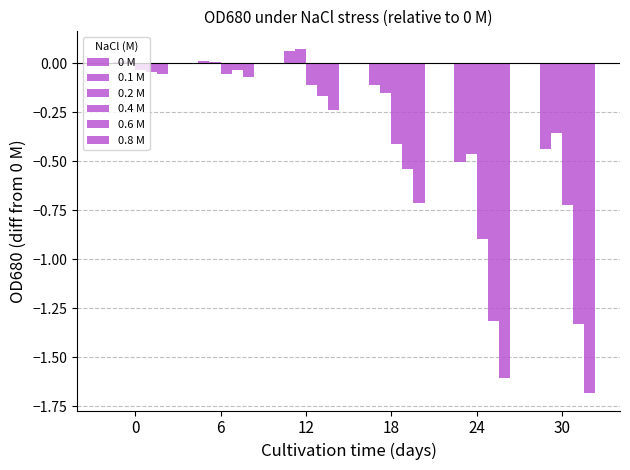

What is the minimum value shown in the chart?

-1.7